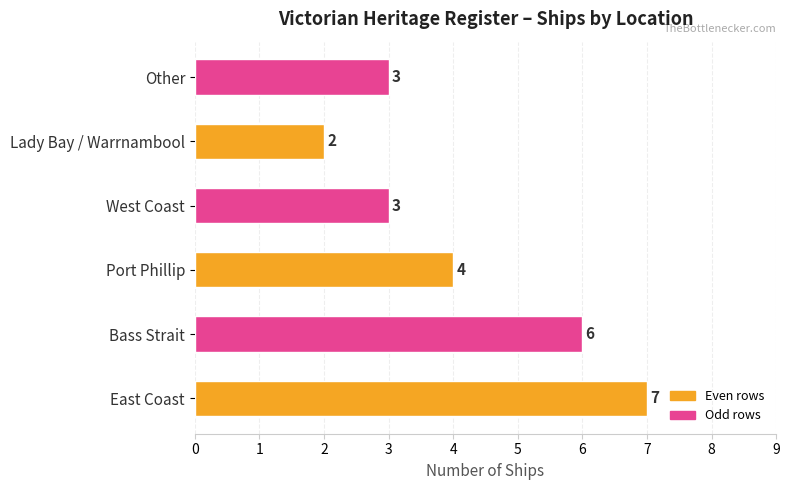

The chart shows a value of 1 at Other. True or false?

False